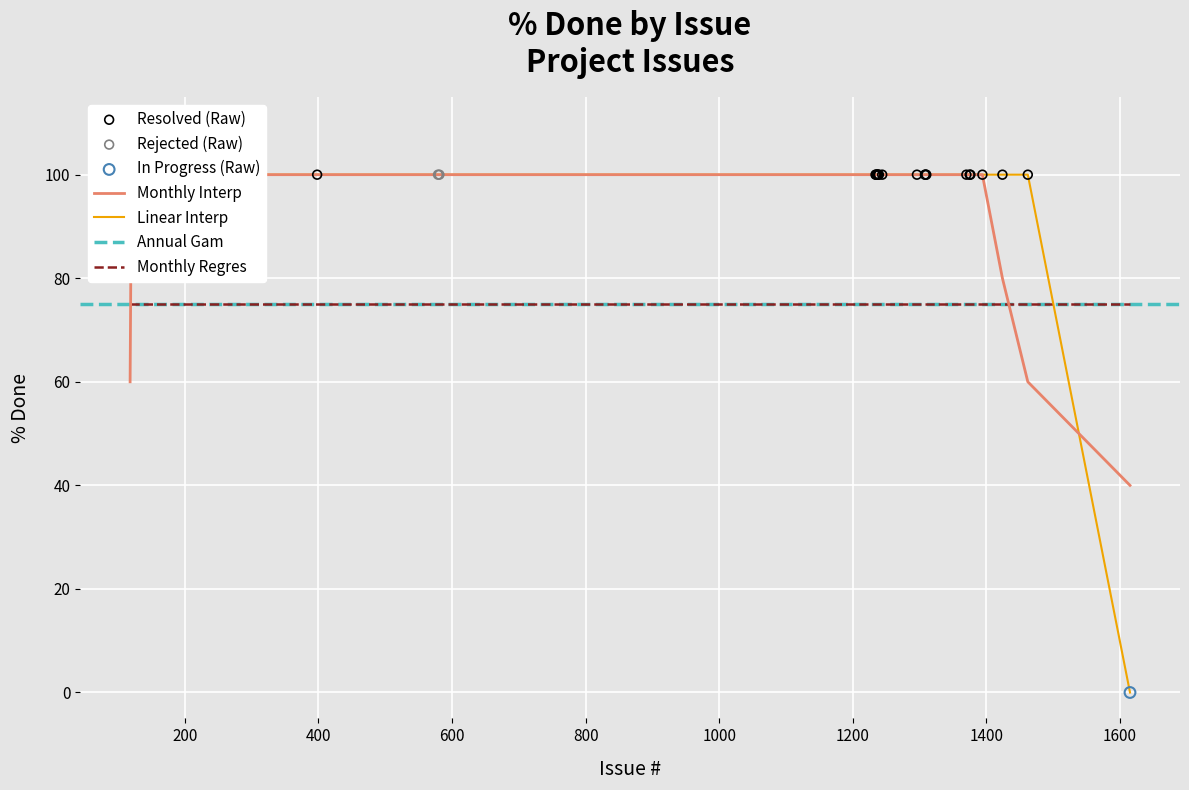

At how many categories does at least one series exceed 14?

20